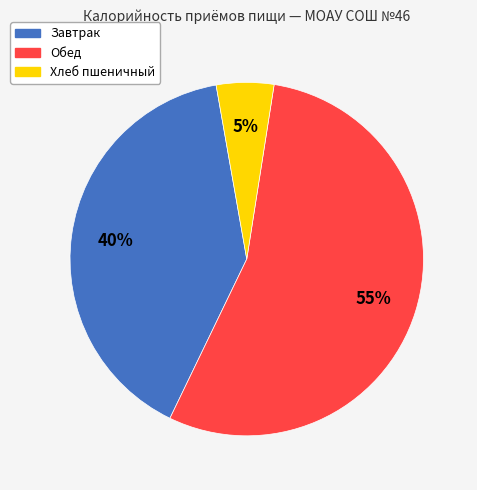

To the nearest percent, what percentage of the pie is Завтрак?

40%